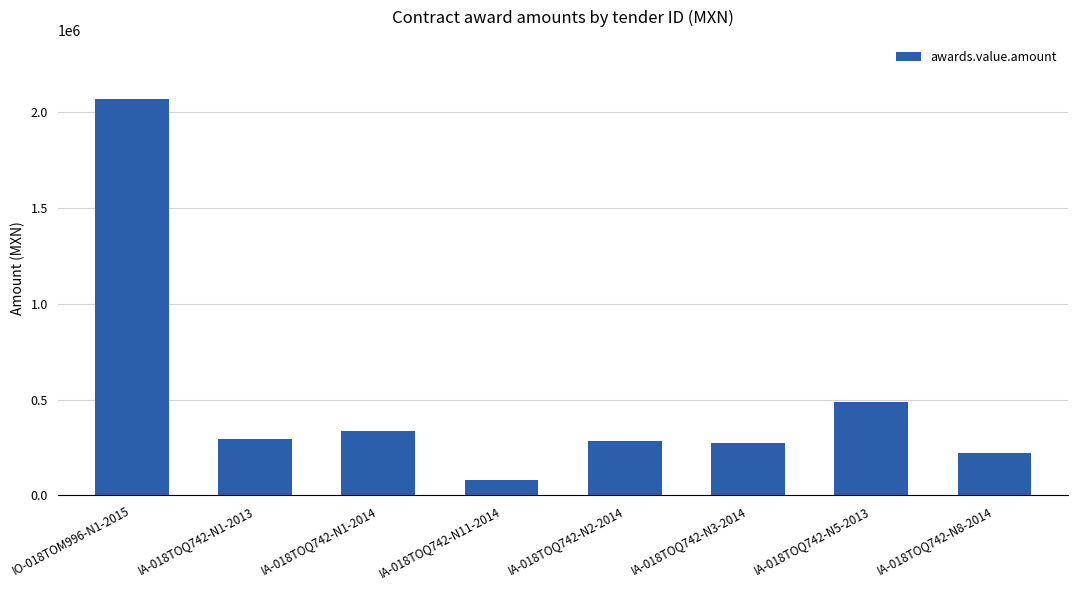

The value at IA-018TOQ742-N5-2013 is 741387.9. True or false?

False